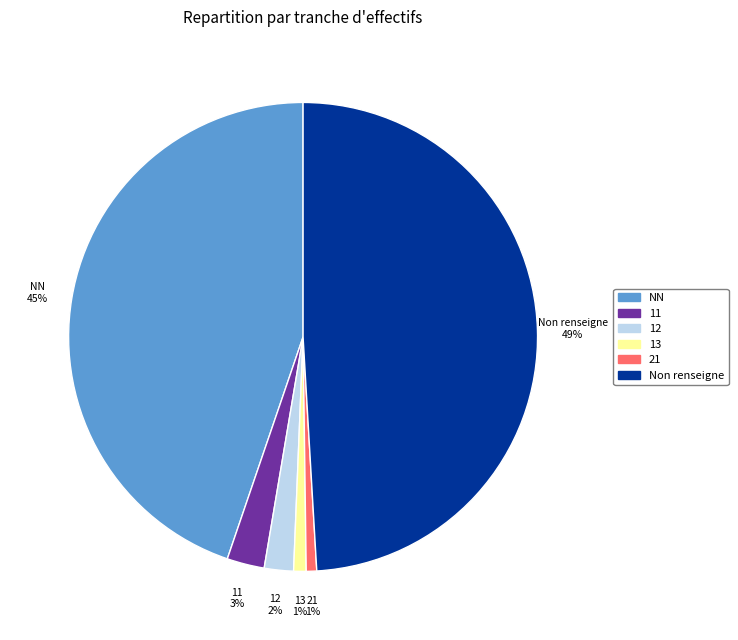

Does any single category account for the majority?

No